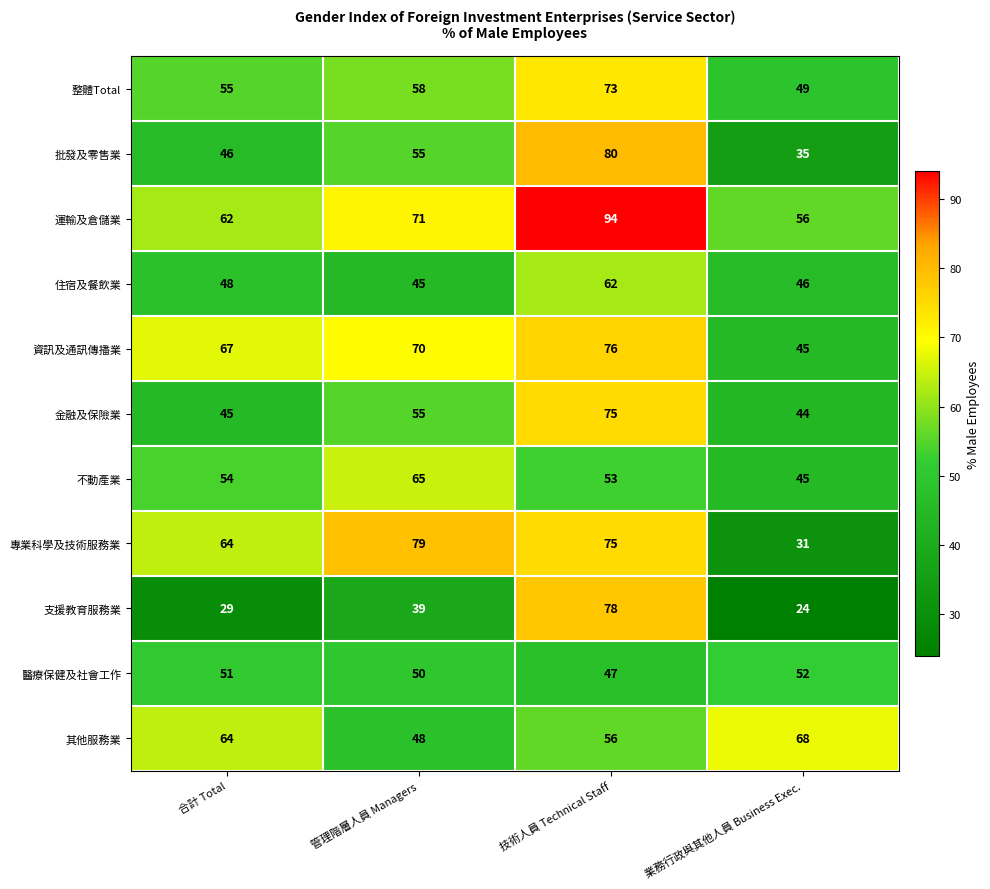

Which label corresponds to the smallest value in the chart?

業務行政與其他人員 Business Exec.